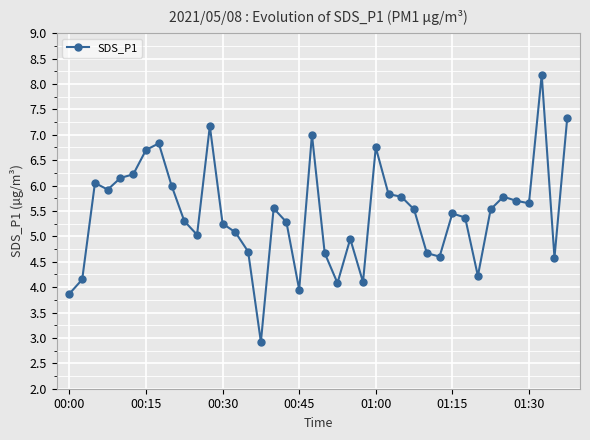

What is the maximum value shown in the chart?

8.2